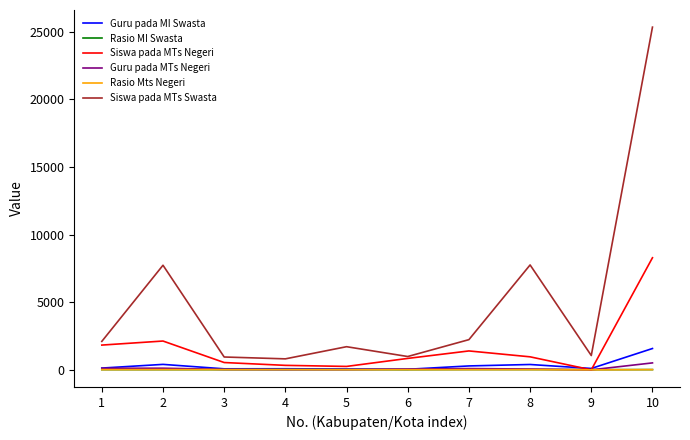

Which series has the largest total across all categories?

Siswa pada MTs Swasta